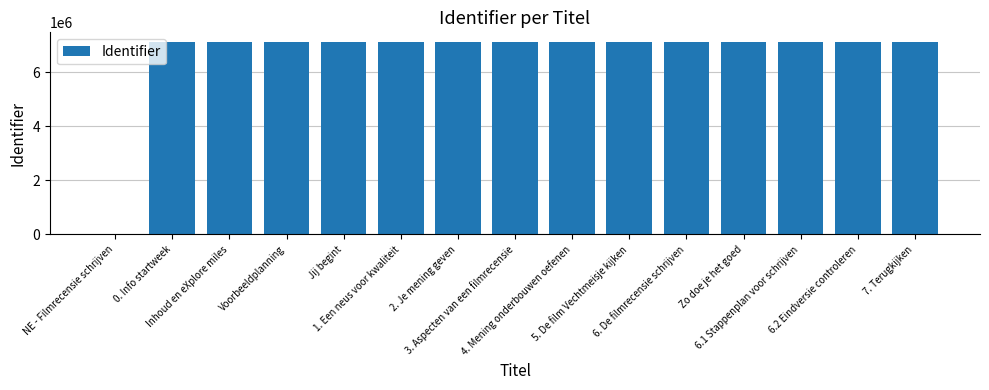

The chart shows a value of 1917561 at Zo doe je het goed. True or false?

False